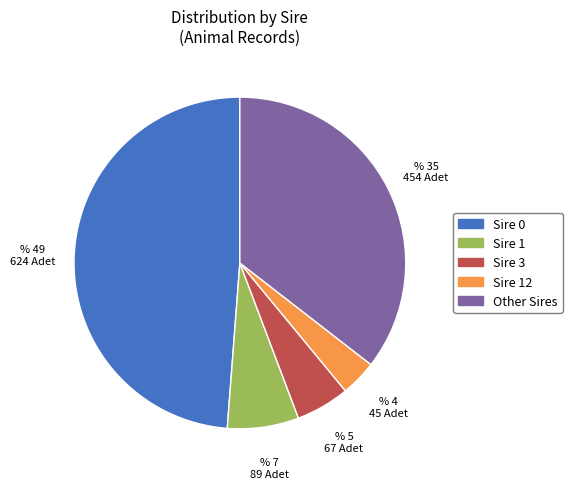

Combined, do Other Sires and Sire 3 account for over 50%?

No